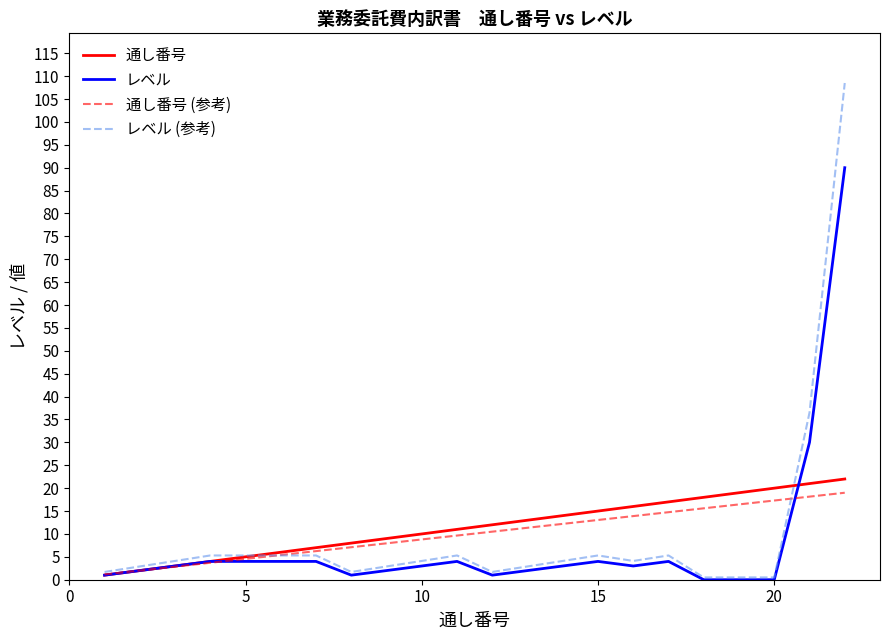

What is the maximum value shown in the chart?

108.5